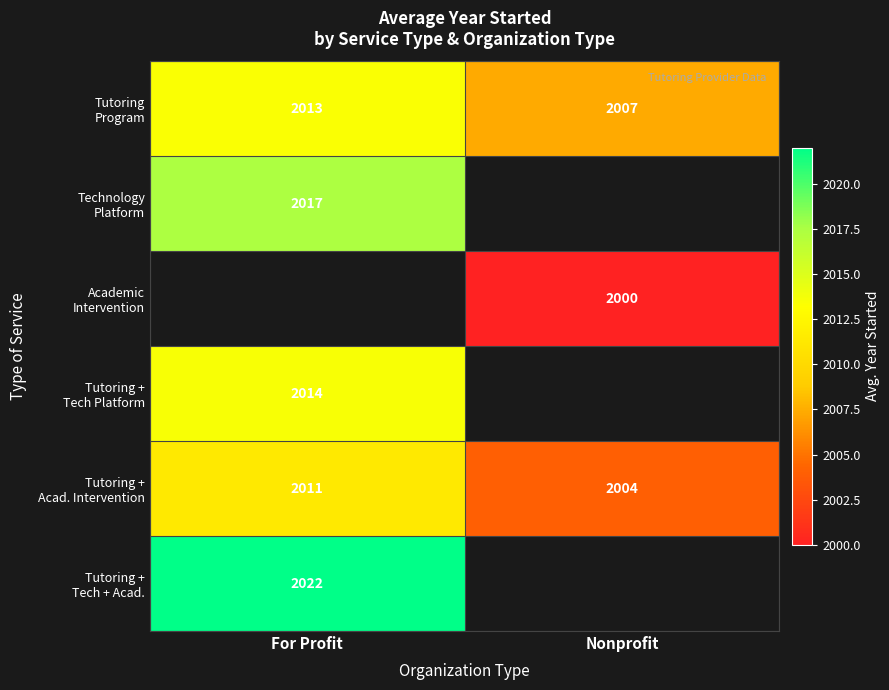

How many values in Academic Intervention are above zero?

1